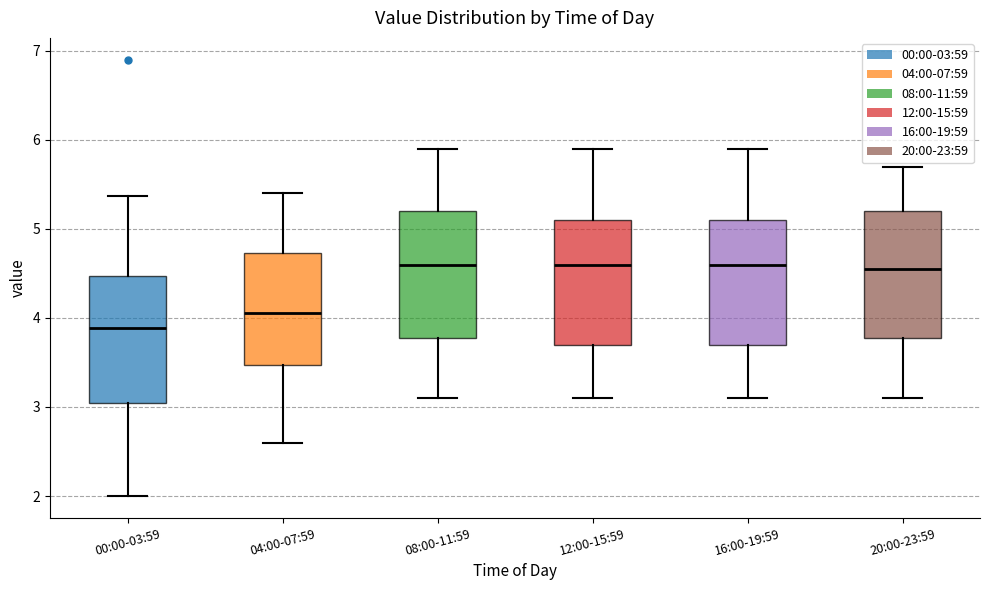

Reading left to right, read every box against the y-axis: the position of its median line, the range the box covers, and the ends of its whiskers. The values are not printed on the chart, so give them approximately, as read against the axis.

00:00-03:59: median 3.9, box 3.0 to 4.5, whiskers 2.0 to 5.4
04:00-07:59: median 4.1, box 3.5 to 4.7, whiskers 2.6 to 5.4
08:00-11:59: median 4.6, box 3.8 to 5.2, whiskers 3.1 to 5.9
12:00-15:59: median 4.6, box 3.7 to 5.1, whiskers 3.1 to 5.9
16:00-19:59: median 4.6, box 3.7 to 5.1, whiskers 3.1 to 5.9
20:00-23:59: median 4.6, box 3.8 to 5.2, whiskers 3.1 to 5.7